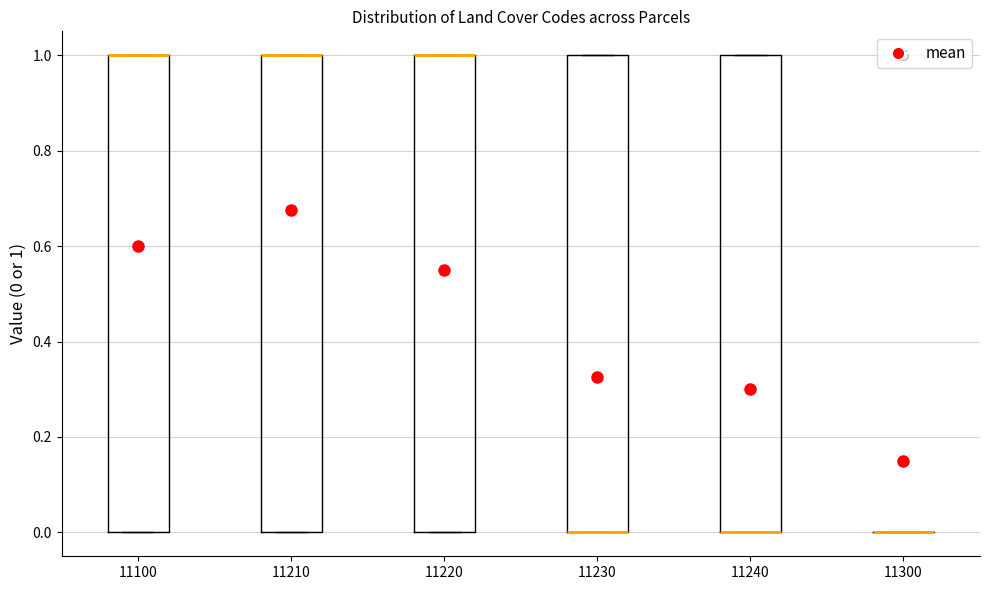

Reading left to right, read every box against the y-axis: the position of its median line, the range the box covers, and the ends of its whiskers. The values are not printed on the chart, so give them approximately, as read against the axis.

11100: median 1 (drawn on the box's upper edge), box 0 to 1, whiskers 0 to 1
11210: median 1 (drawn on the box's upper edge), box 0 to 1, whiskers 0 to 1
11220: median 1 (drawn on the box's upper edge), box 0 to 1, whiskers 0 to 1
11230: median 0 (drawn on the box's lower edge), box 0 to 1, whiskers 0 to 1
11240: median 0 (drawn on the box's lower edge), box 0 to 1, whiskers 0 to 1
11300: box collapsed to a line at 0, whiskers 0 to 0